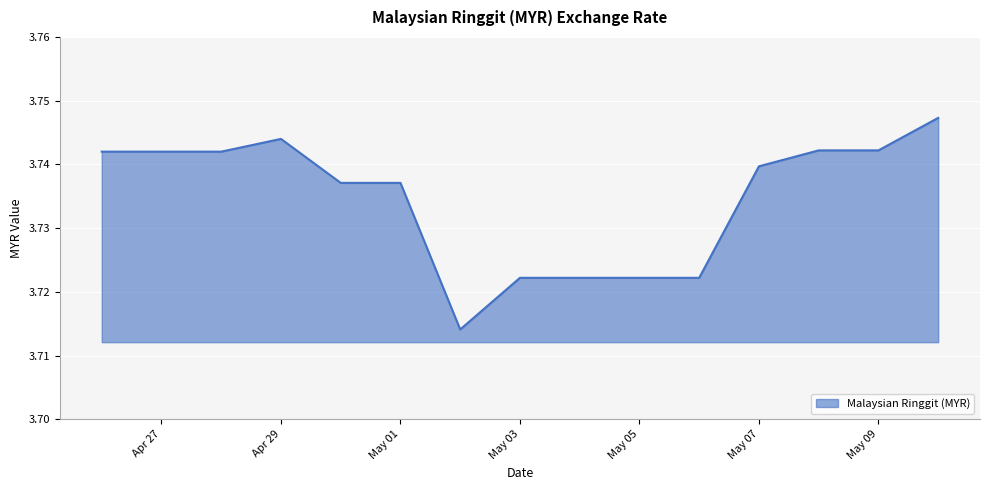

How many values are between 3 and 4?

15